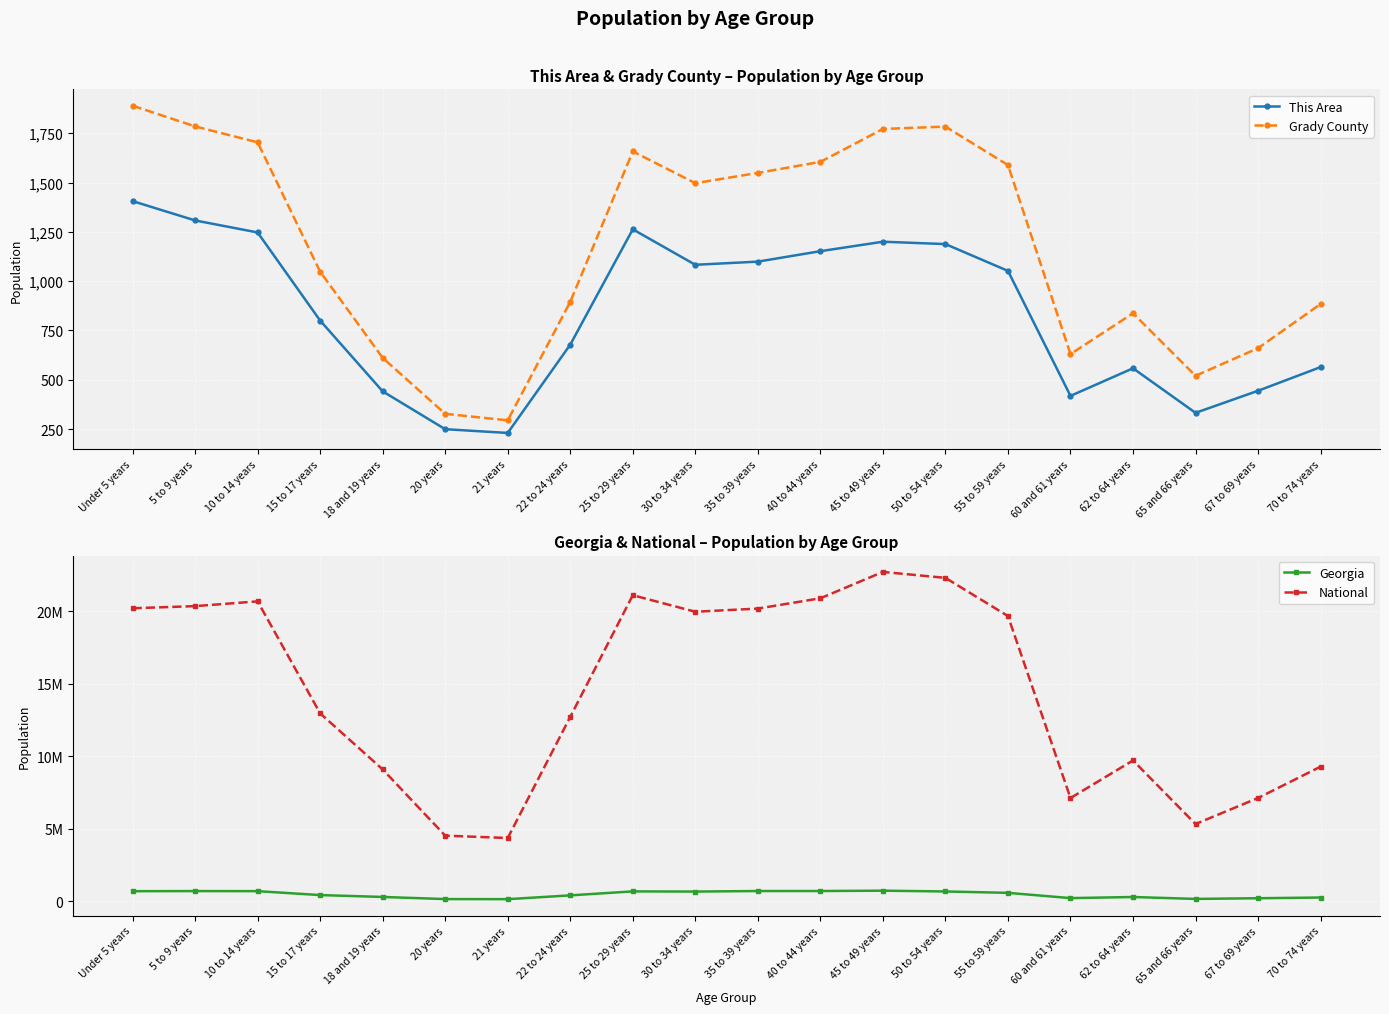

Reading left to right, transcribe all the data shown in this chart.

This Area: Under 5 years=1406	5 to 9 years=1308	10 to 14 years=1247	15 to 17 years=800	18 and 19 years=441	20 years=249	21 years=230	22 to 24 years=678	25 to 29 years=1263	30 to 34 years=1083	35 to 39 years=1099	40 to 44 years=1152	45 to 49 years=1200	50 to 54 years=1188	55 to 59 years=1052	60 and 61 years=418	62 to 64 years=558	65 and 66 years=332	67 to 69 years=444	70 to 74 years=564
Grady County: Under 5 years=1890	5 to 9 years=1785	10 to 14 years=1704	15 to 17 years=1048	18 and 19 years=611	20 years=327	21 years=294	22 to 24 years=895	25 to 29 years=1658	30 to 34 years=1497	35 to 39 years=1549	40 to 44 years=1605	45 to 49 years=1772	50 to 54 years=1784	55 to 59 years=1589	60 and 61 years=630	62 to 64 years=837	65 and 66 years=520	67 to 69 years=660	70 to 74 years=884
Georgia: Under 5 years=686785	5 to 9 years=695161	10 to 14 years=689684	15 to 17 years=419922	18 and 19 years=290077	20 years=143471	21 years=137251	22 to 24 years=399358	25 to 29 years=673935	30 to 34 years=661625	35 to 39 years=698059	40 to 44 years=699481	45 to 49 years=722661	50 to 54 years=668591	55 to 59 years=573551	60 and 61 years=209870	62 to 64 years=286136	65 and 66 years=154645	67 to 69 years=201362	70 to 74 years=250422
National: Under 5 years=20201362	5 to 9 years=20348657	10 to 14 years=20677194	15 to 17 years=12954254	18 and 19 years=9086089	20 years=4519129	21 years=4354294	22 to 24 years=12712576	25 to 29 years=21101849	30 to 34 years=19962099	35 to 39 years=20179642	40 to 44 years=20890964	45 to 49 years=22708591	50 to 54 years=22298125	55 to 59 years=19664805	60 and 61 years=7113727	62 to 64 years=9704197	65 and 66 years=5319902	67 to 69 years=7115361	70 to 74 years=9278166